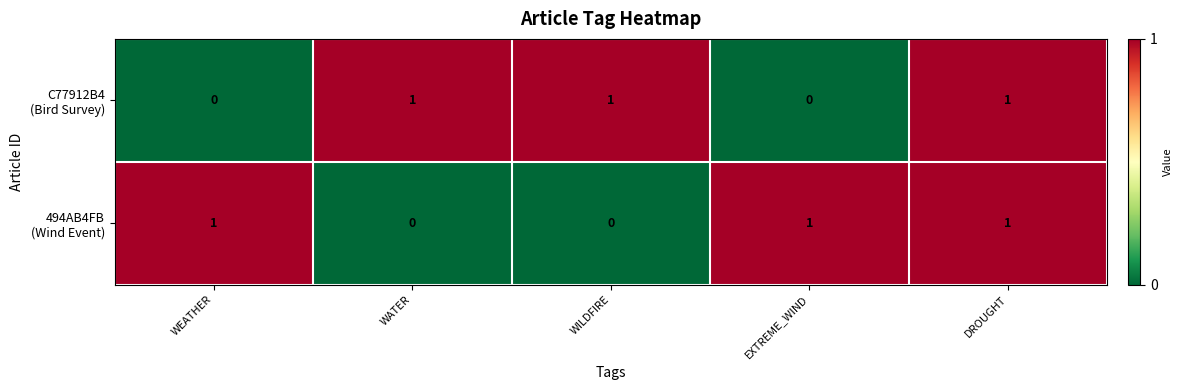

At which category is the sum across all series the highest?

DROUGHT